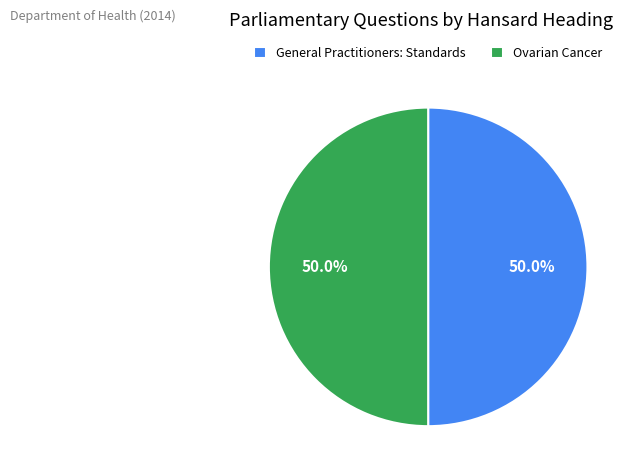

How much of the chart is everything except Ovarian Cancer?

50.0%